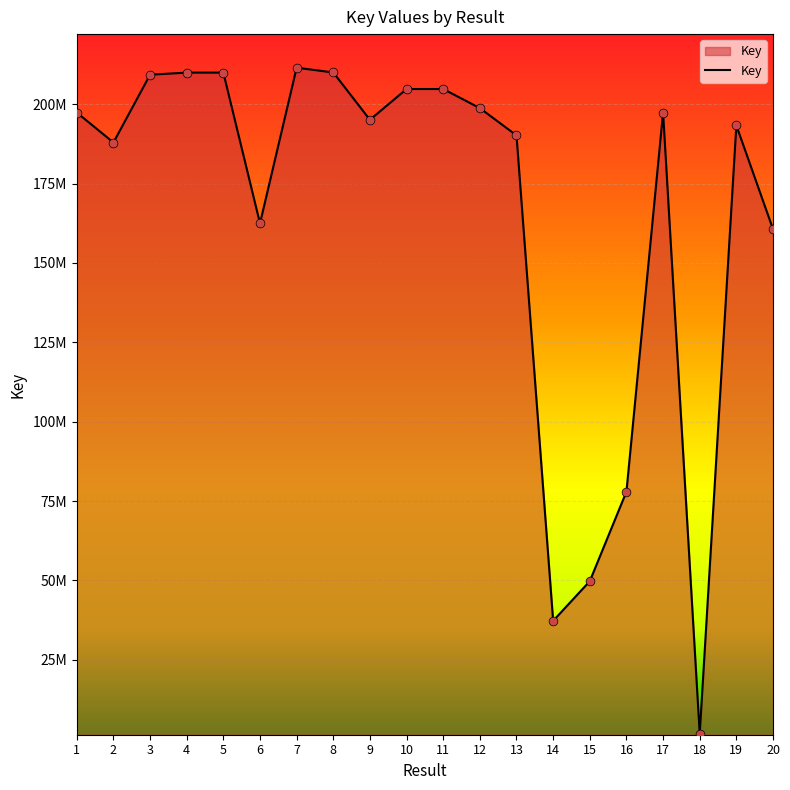

Does the chart have visible grid lines?

Yes